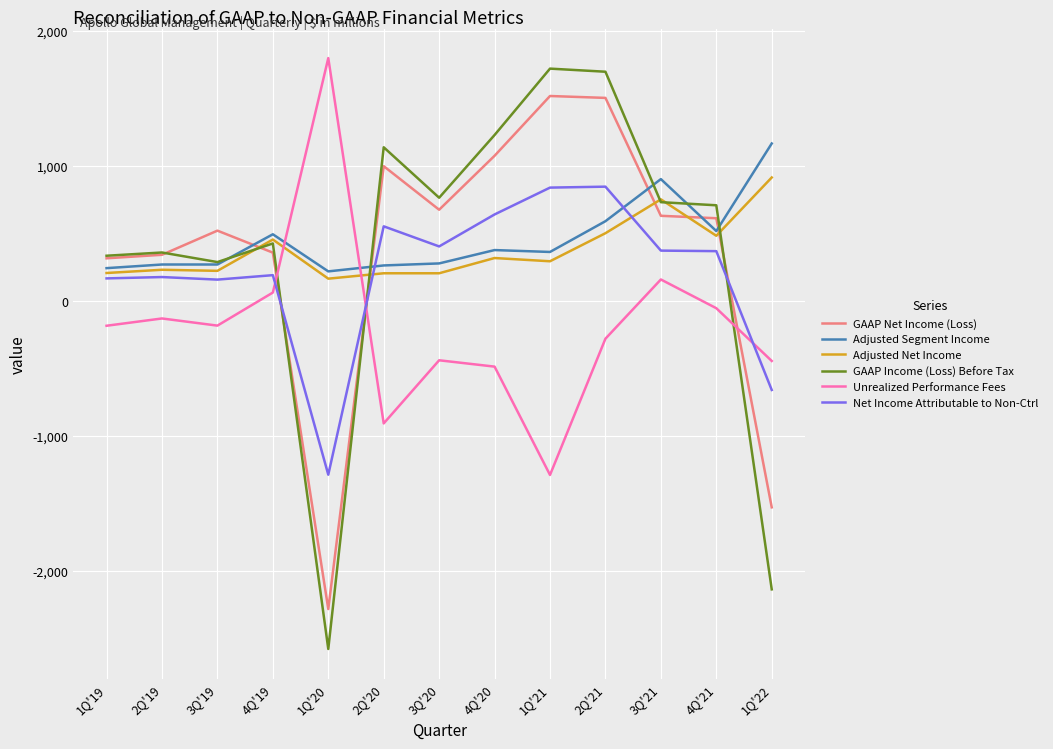

What are all the series names shown in the legend?

GAAP Net Income (Loss), Adjusted Segment Income, Adjusted Net Income, GAAP Income (Loss) Before Tax, Unrealized Performance Fees, Net Income Attributable to Non-Ctrl